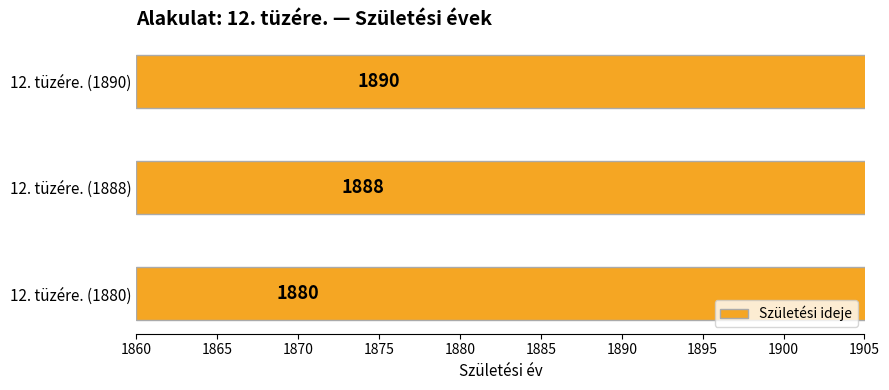

The value at 12. tüzére. (1888) is 3102. True or false?

False